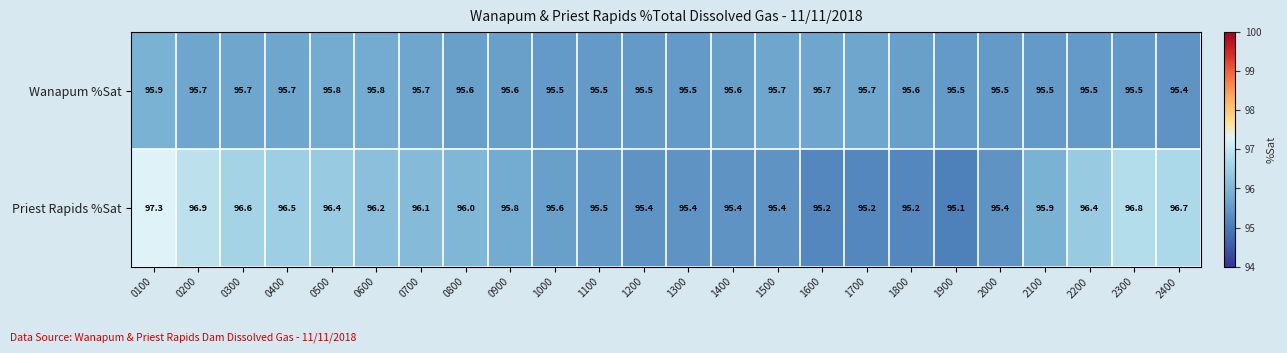

Which series has the largest range (max minus min)?

Priest Rapids %Sat